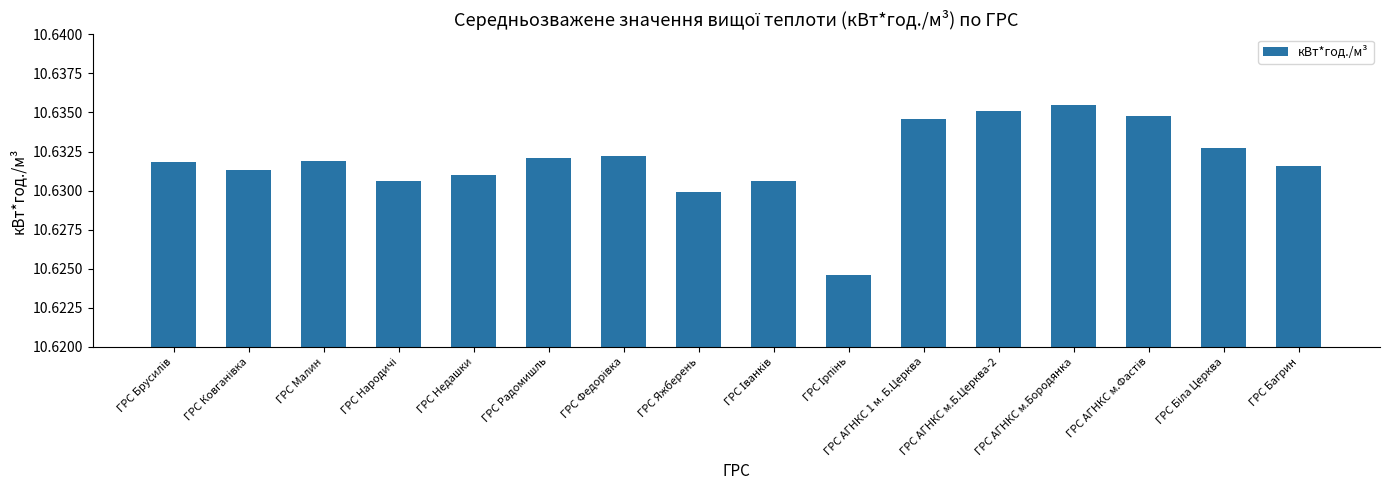

How many bars are there in total?

16